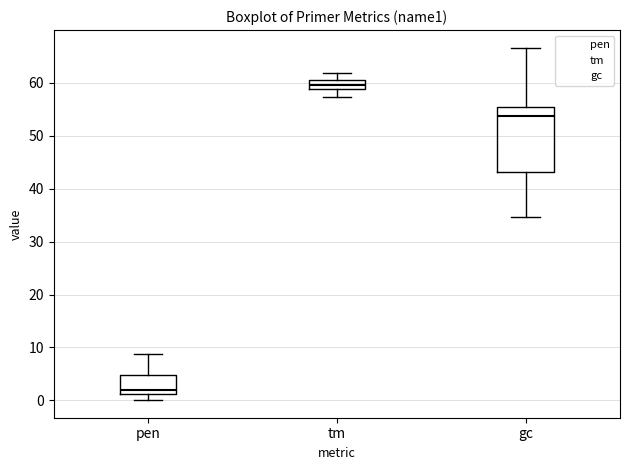

Comparing the boxes themselves (not the whiskers), which one is the tallest?

gc